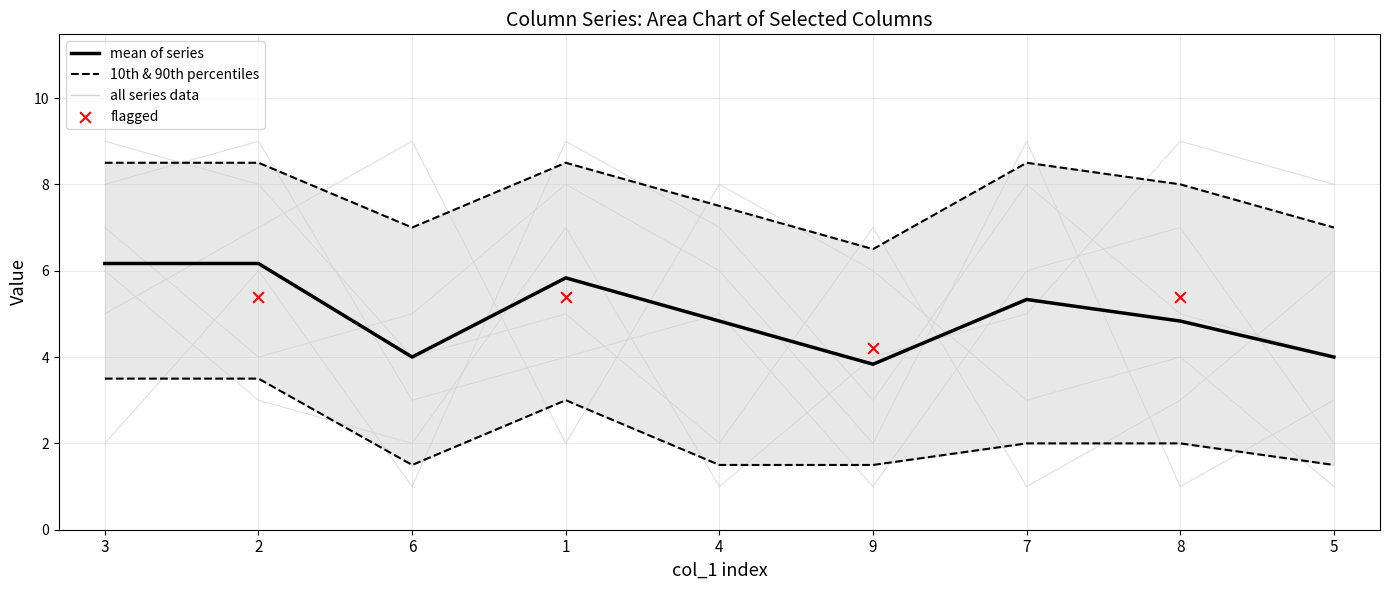

The mean of series series shows 5.8 at 1. True or false?

True